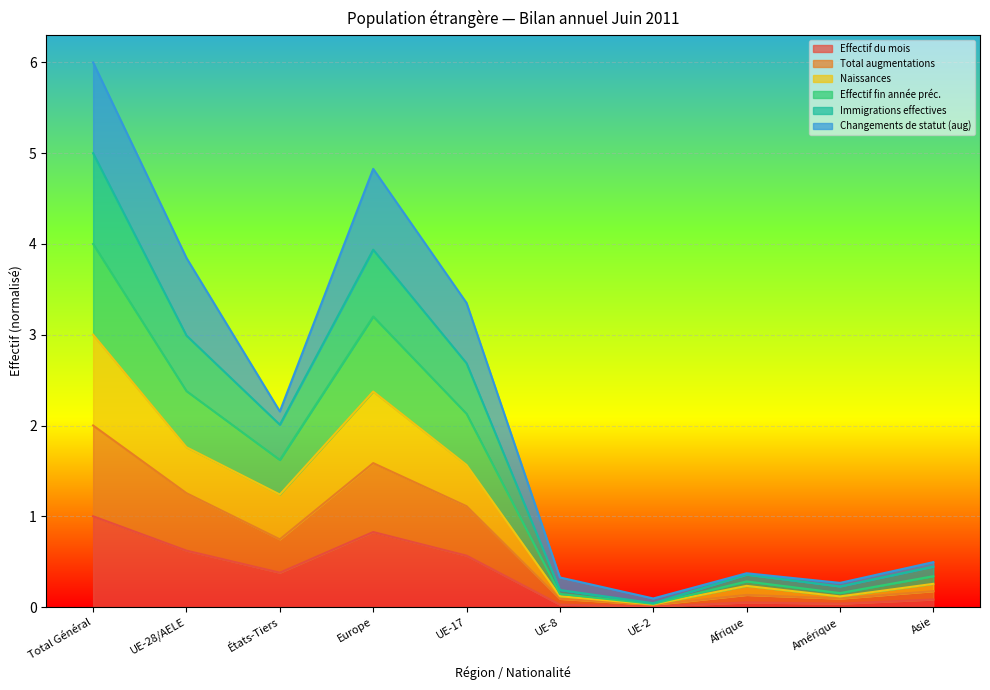

At which category does Naissances reach its first local valley?

États-Tiers